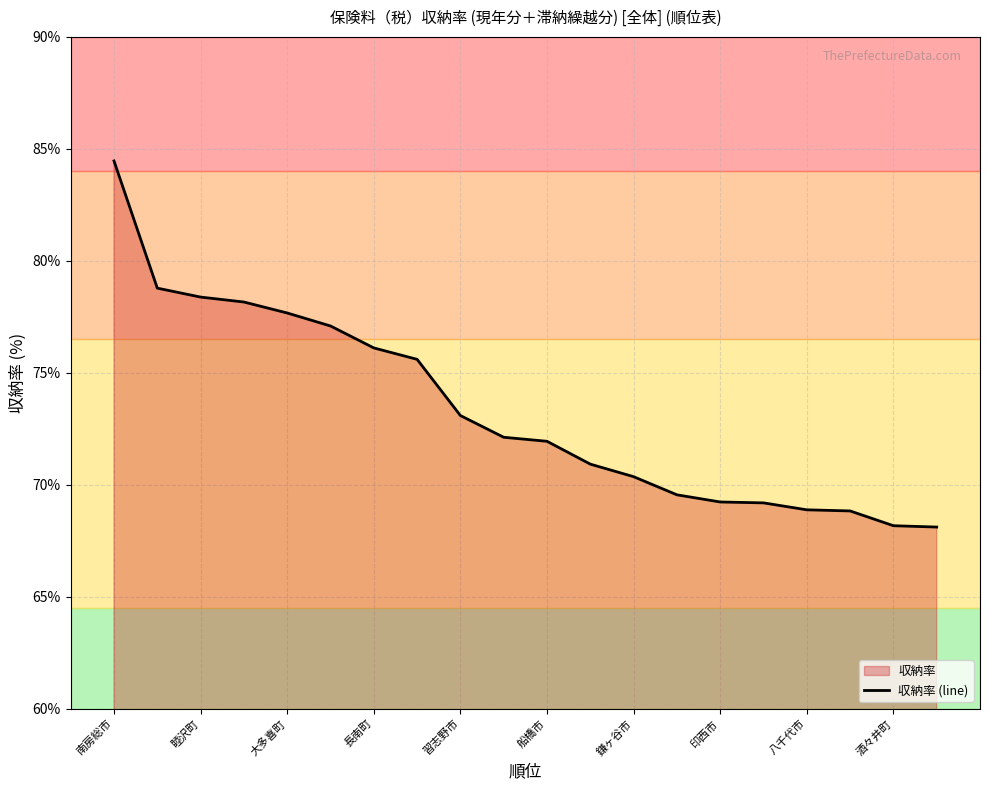

How many lines are shown in the chart?

1